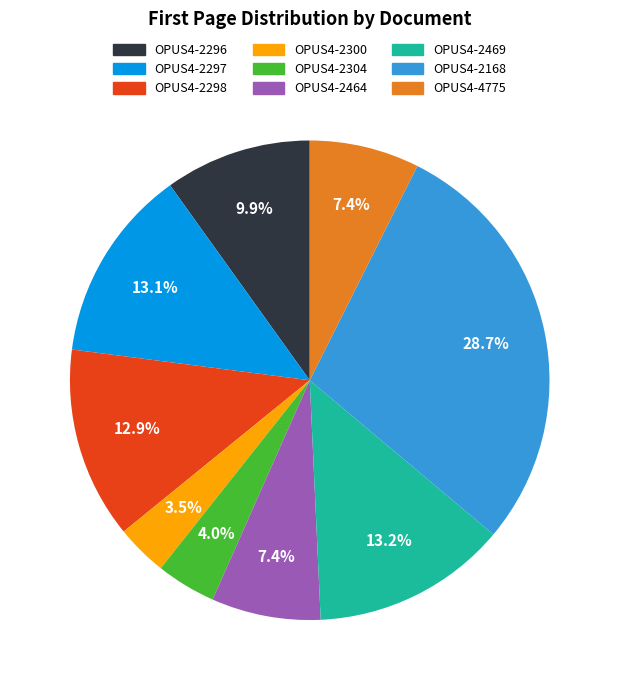

To the nearest percent, what portion does OPUS4-2298 represent?

13%